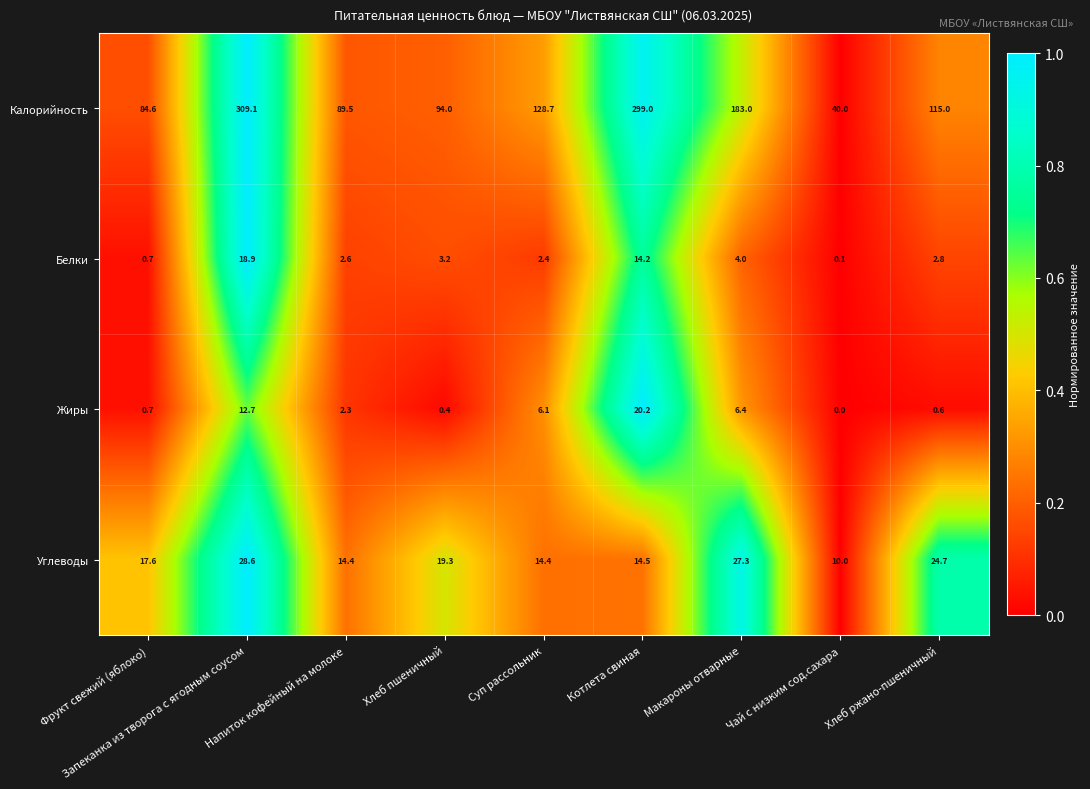

What is the minimum value for Углеводы?

10.0